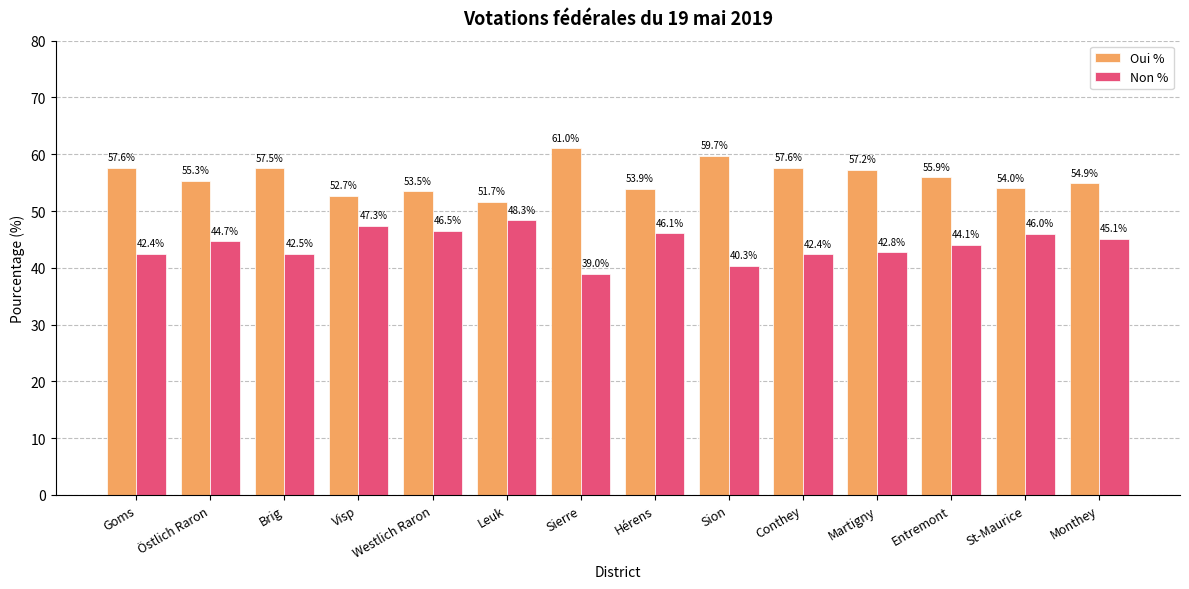

True or false: Oui % has a value of 55.9 at Entremont.

True